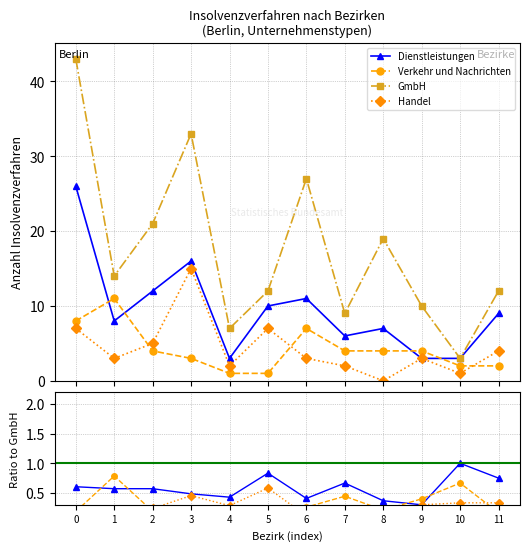

At which category does GmbH reach its first local peak?

3